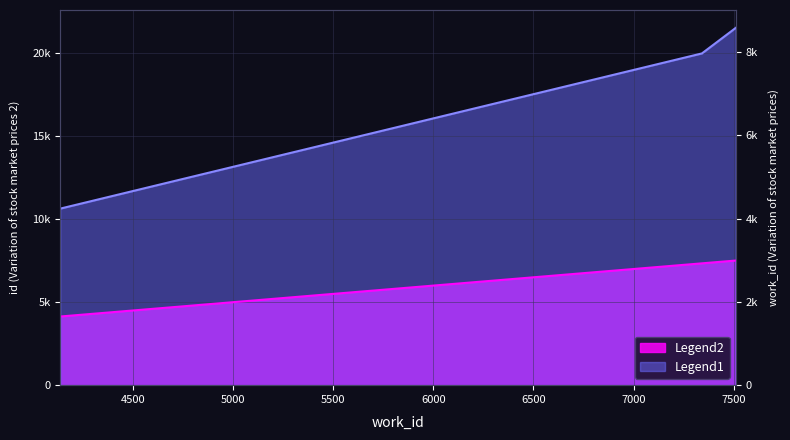

What is the minimum value for Legend2?

4138